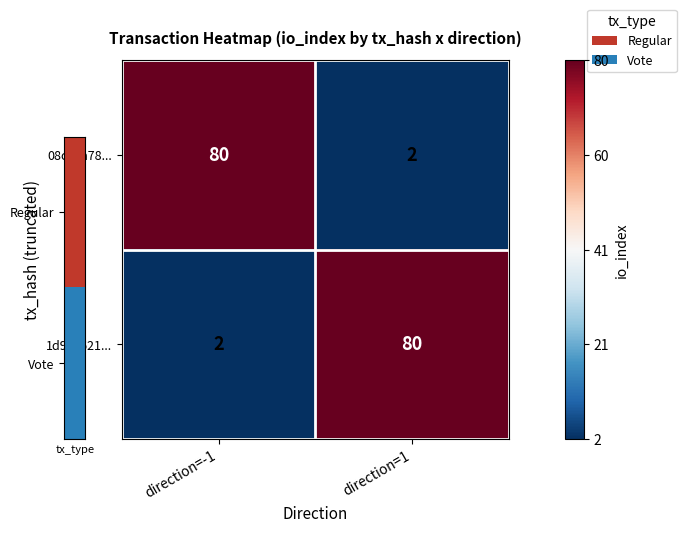

What is the spread (max minus min) of values at direction=-1?

78